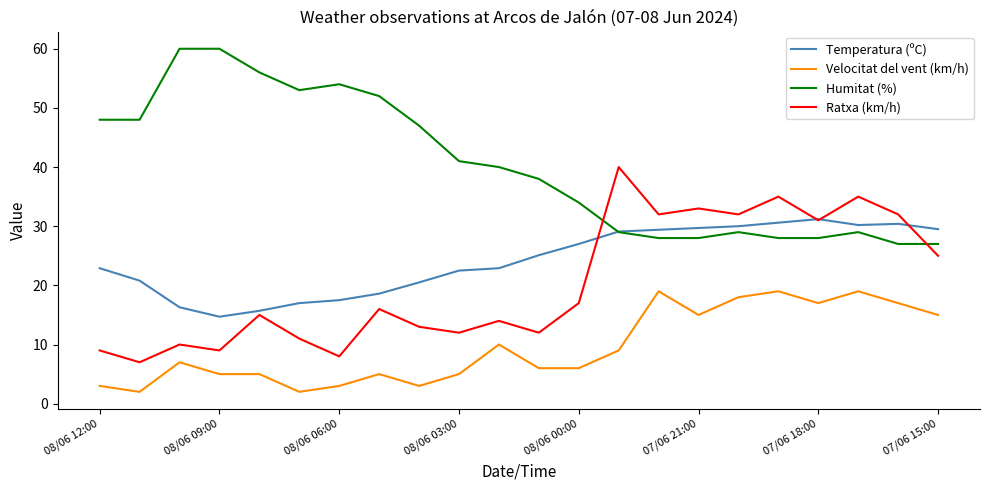

What is the greatest value displayed?

60.0